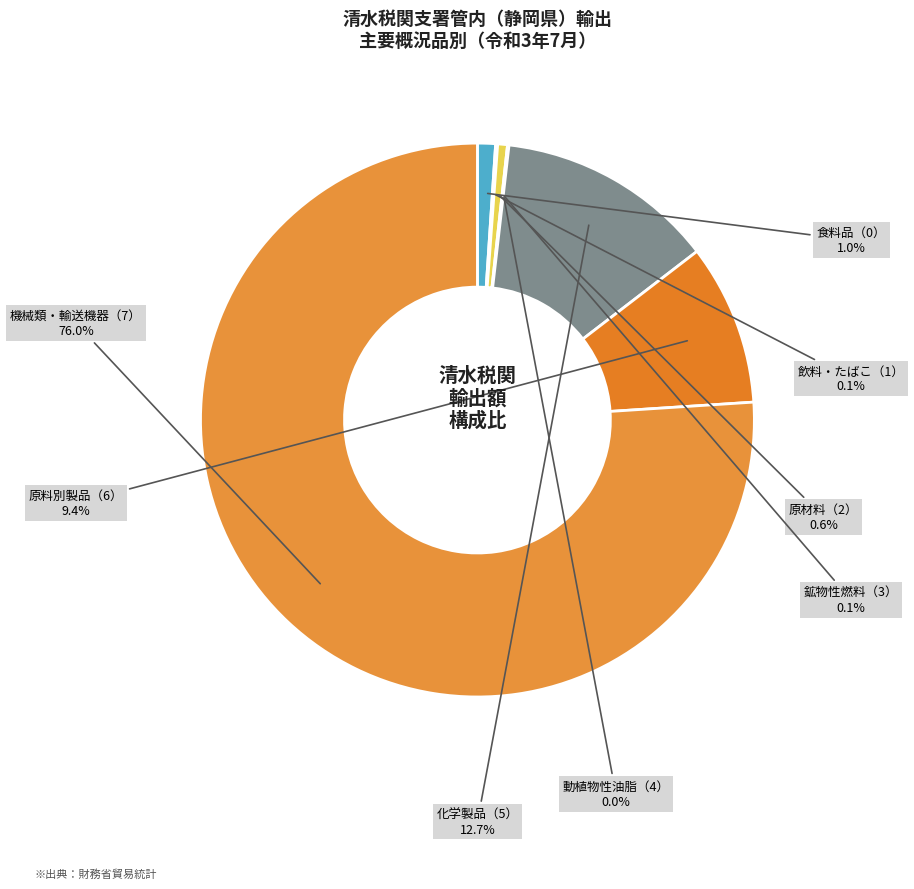

Is there a majority slice in this chart?

Yes